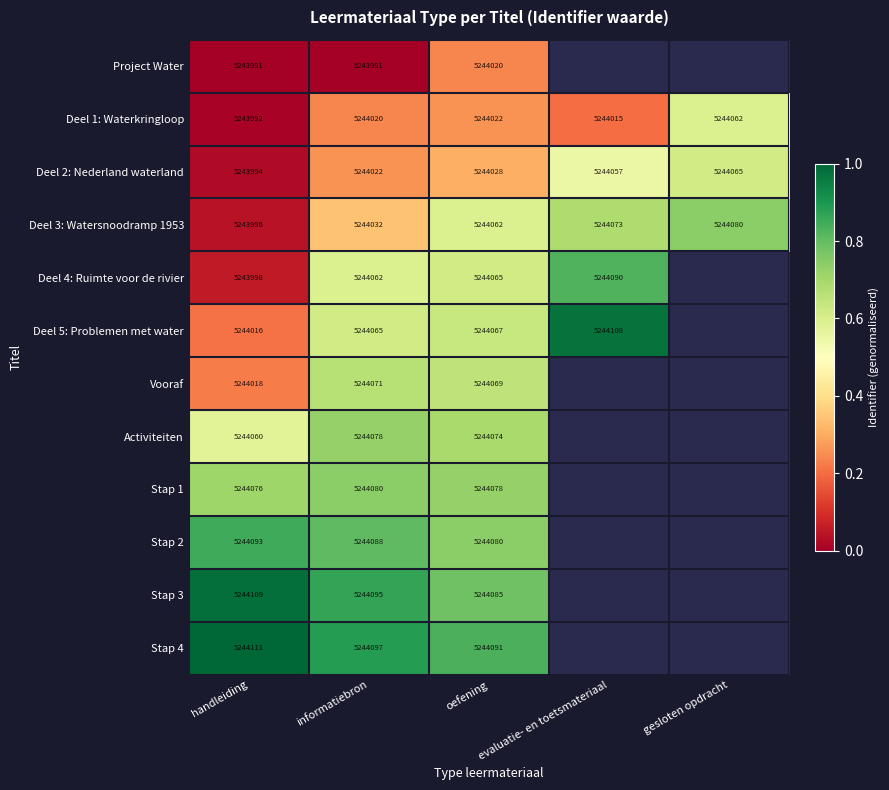

Which has a higher value, informatiebron or handleiding?

informatiebron